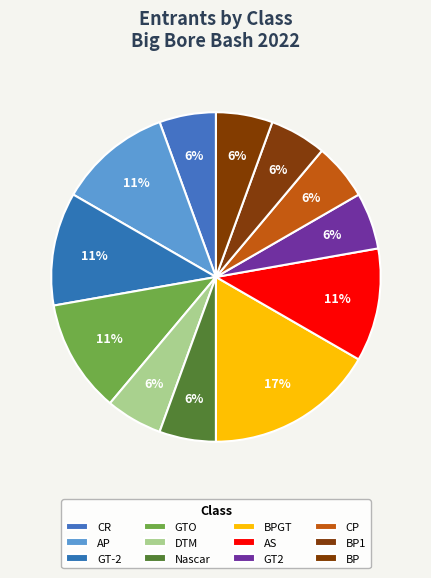

Do AS and BPGT together represent more than half of the pie?

No